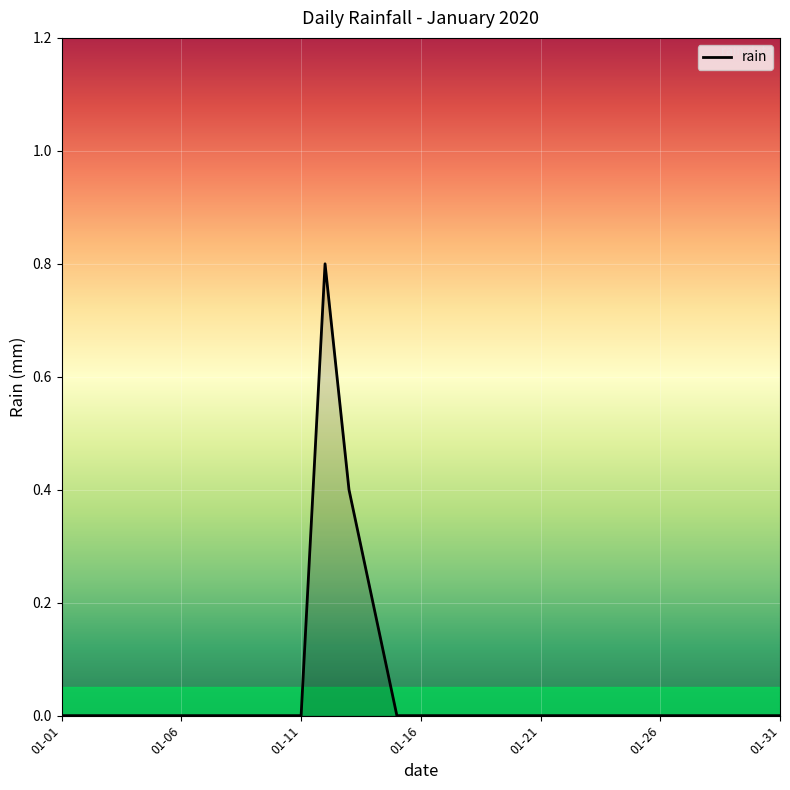

What is the maximum value shown in the chart?

0.8